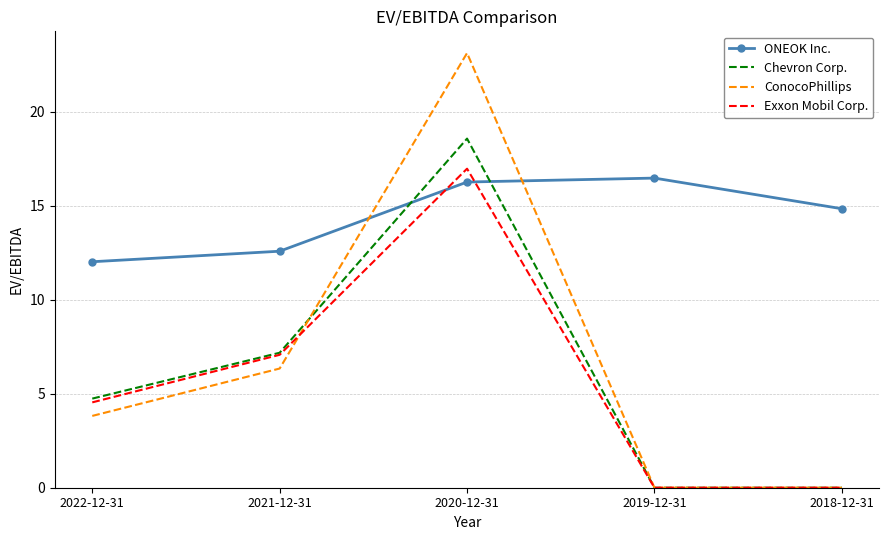

Reading left to right, transcribe all the data shown in this chart.

ONEOK Inc.: 12.0	12.6	16.3	16.5	14.8
Chevron Corp.: 4.7	7.2	18.6	0.0	0.0
ConocoPhillips: 3.8	6.3	23.1	0.0	0.0
Exxon Mobil Corp.: 4.5	7.1	17.0	0.0	0.0